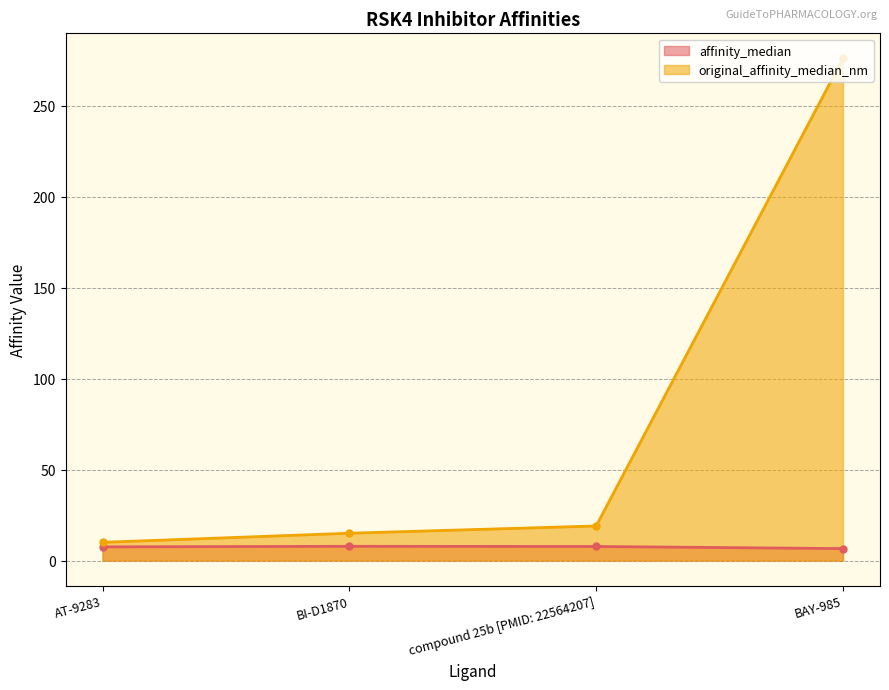

Is it true that affinity_median equals 7.5 at AT-9283?

True